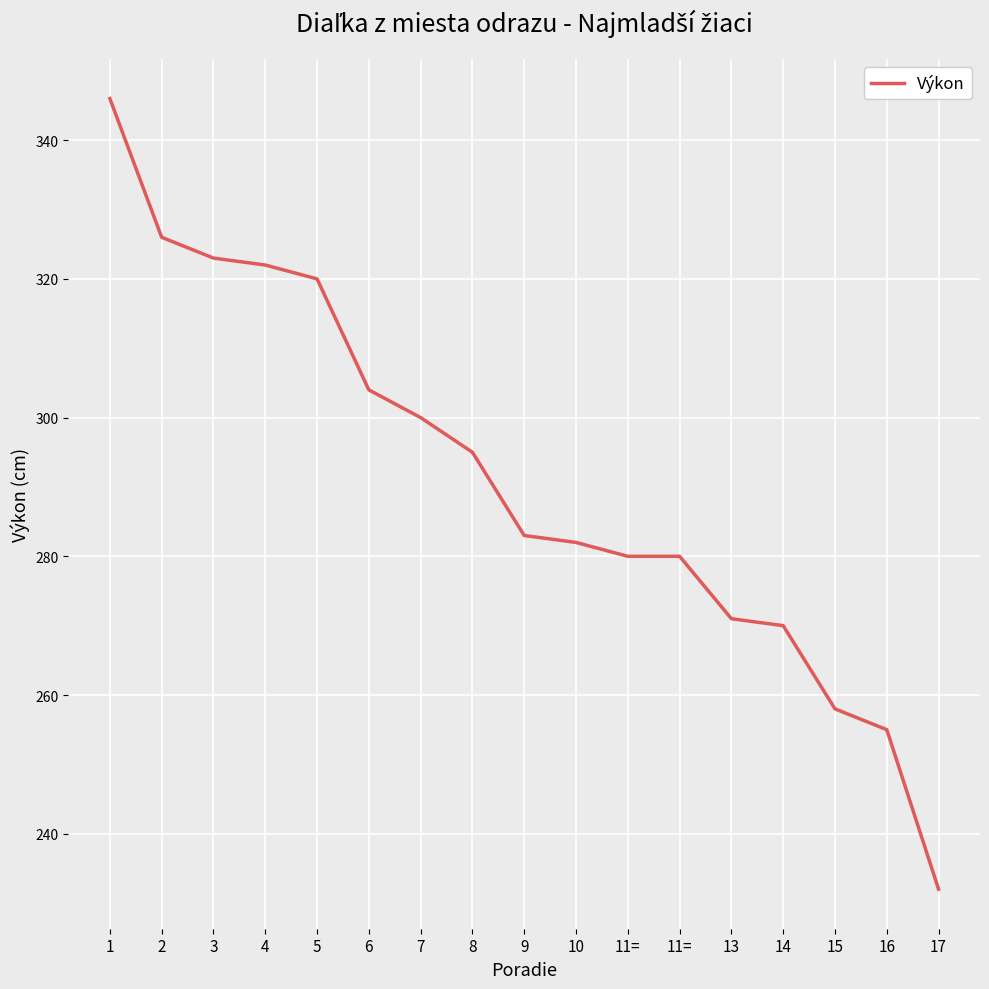

Is this an area chart (filled region under the line)?

No